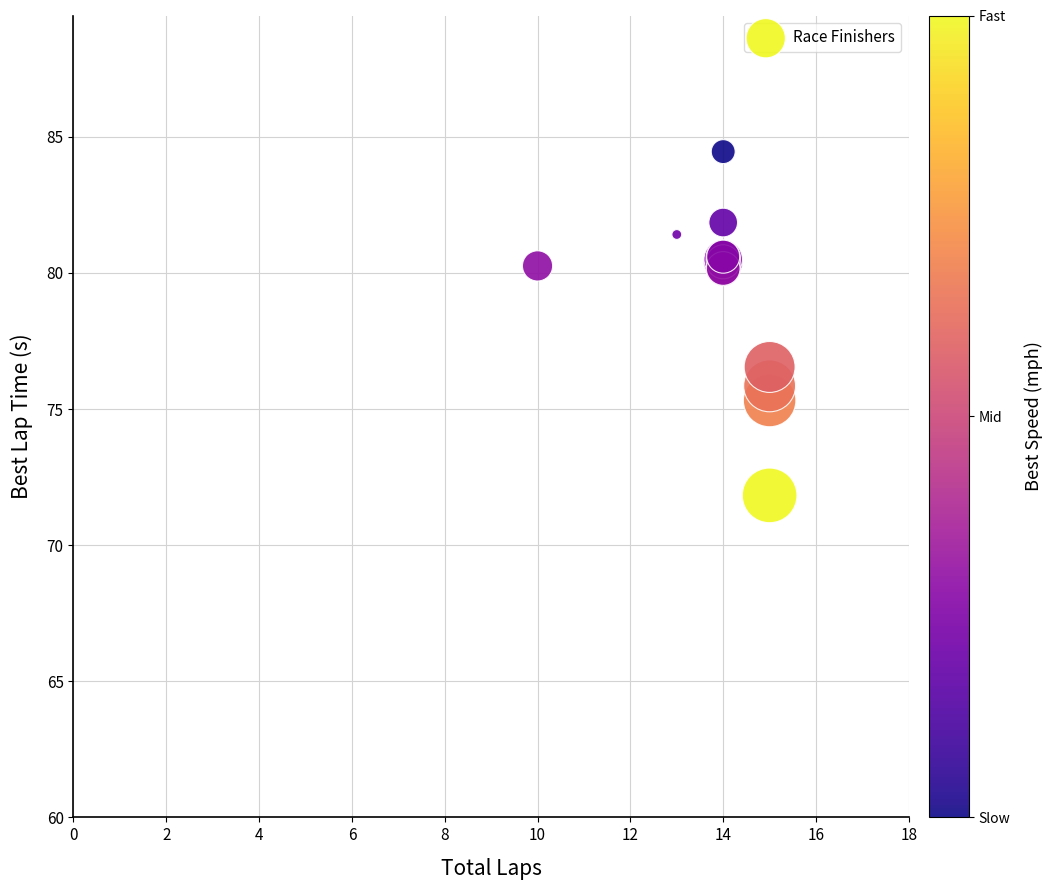

What Y value in the scatter plot is closest to 78?

76.5